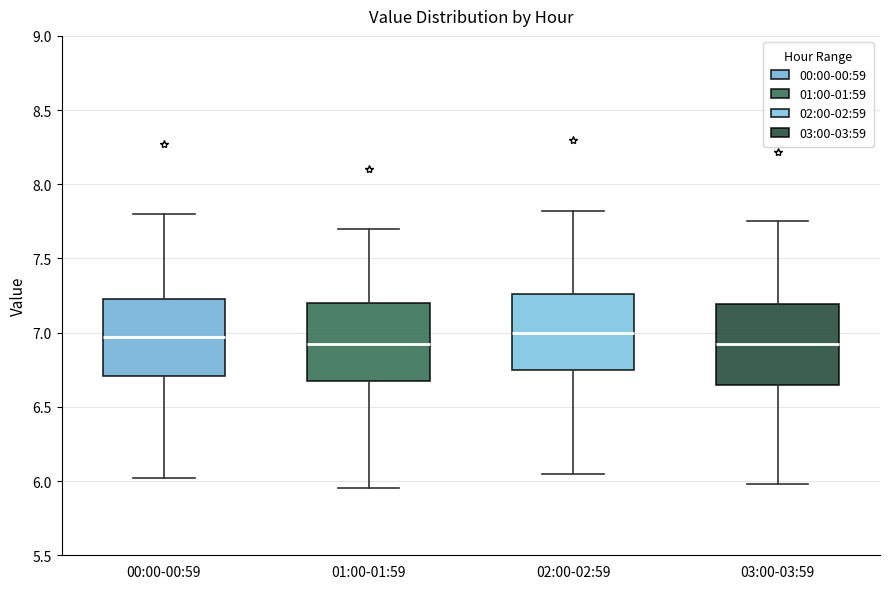

Reading left to right, transcribe this box plot: for each box, give where its median line is, the range the box spans, and where its two whiskers end, as read against the y-axis. The values are not printed on the chart, so give them approximately, as read against the axis.

00:00-00:59: median 6.95, box 6.70 to 7.25, whiskers 6.00 to 7.80
01:00-01:59: median 6.95, box 6.65 to 7.20, whiskers 5.95 to 7.70
02:00-02:59: median 7.00, box 6.75 to 7.25, whiskers 6.05 to 7.80
03:00-03:59: median 6.95, box 6.65 to 7.20, whiskers 6.00 to 7.75